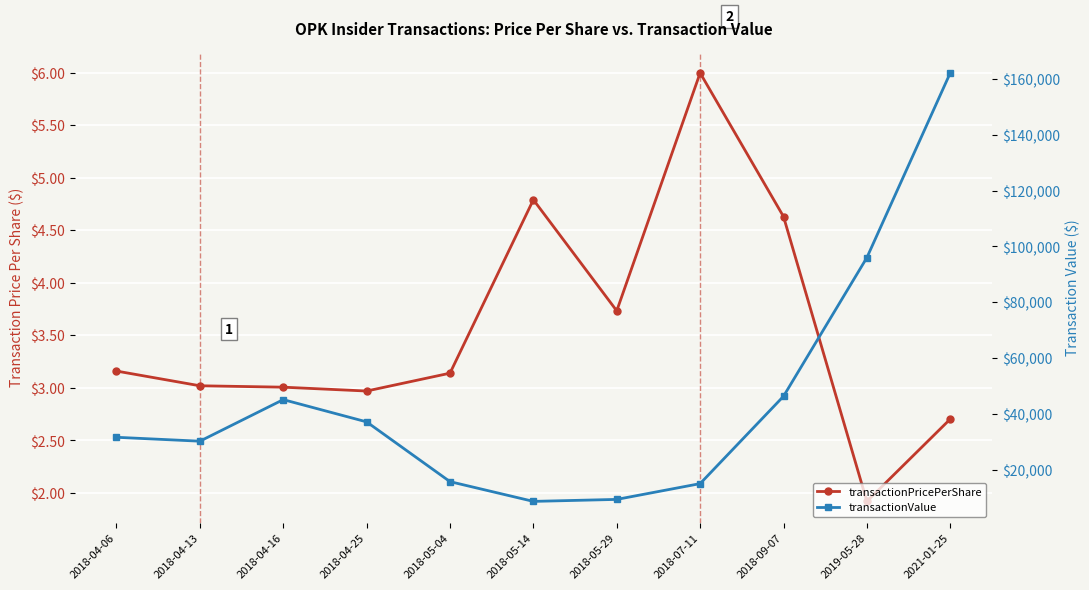

How many values in the transactionPricePerShare series exceed 3?

8